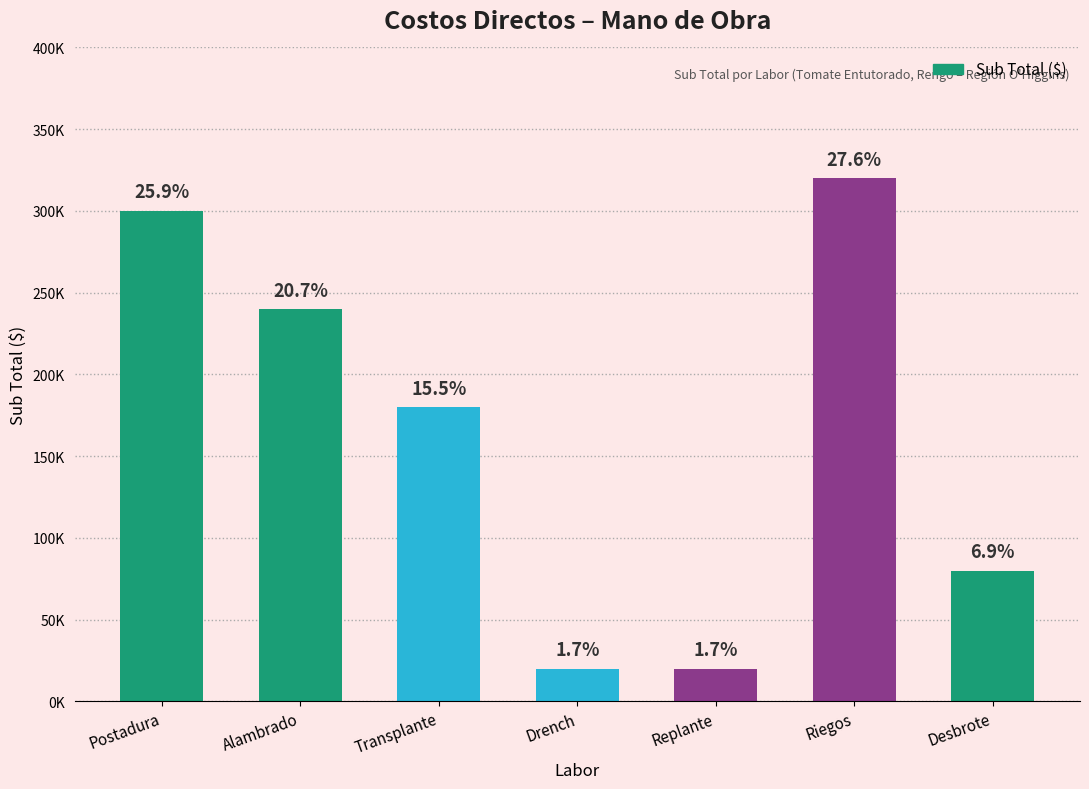

Are the bars horizontal?

No